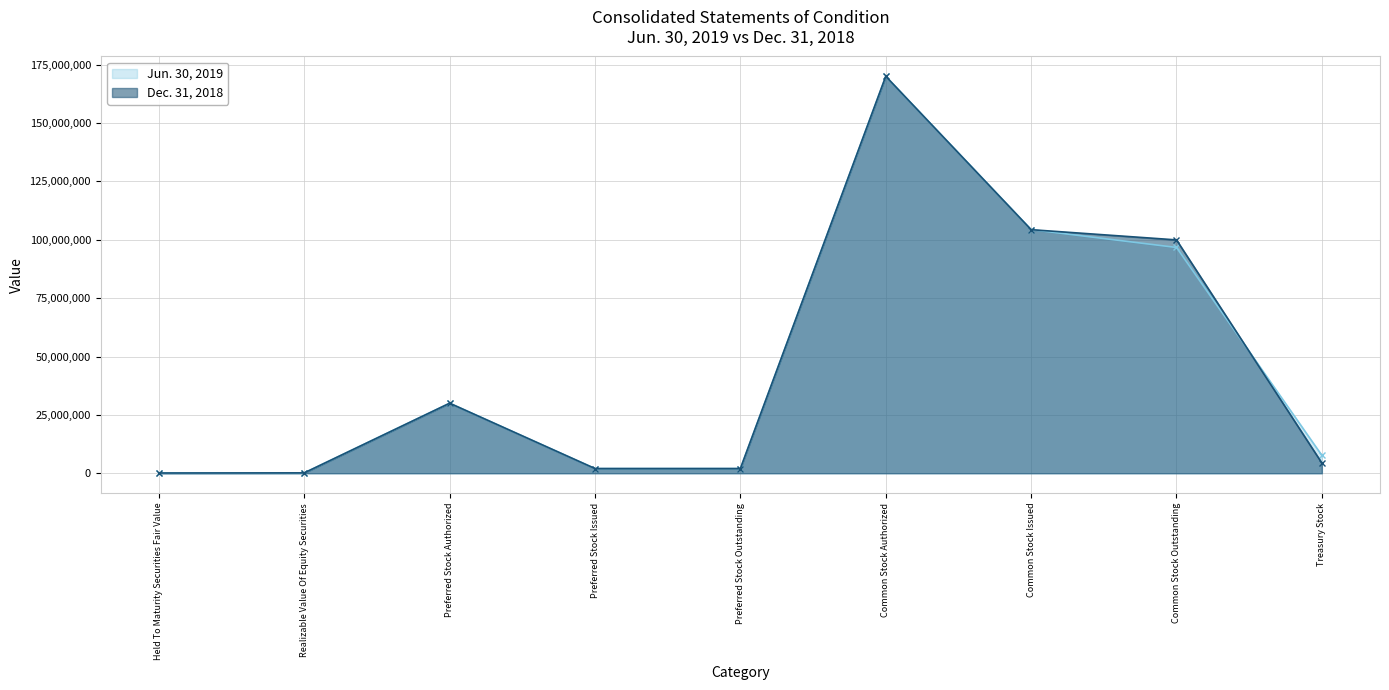

What is the minimum value for Jun. 30, 2019?

105834